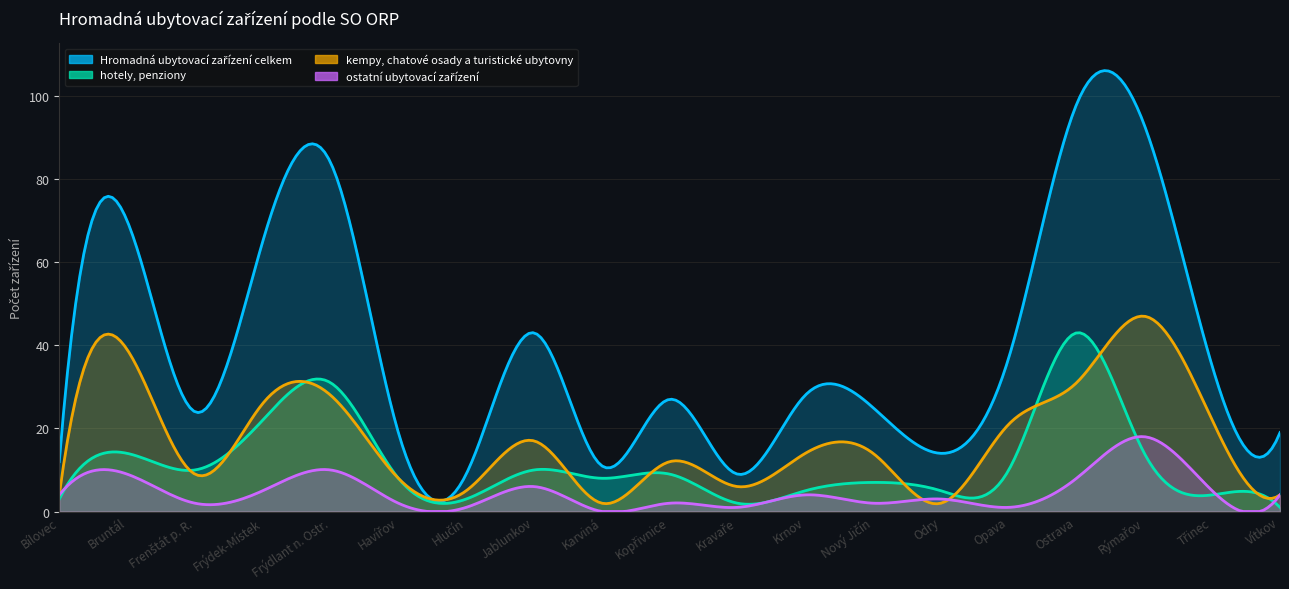

The Hromadná ubytovací zařízení celkem series shows 65 at Frýdek-Místek. True or false?

True